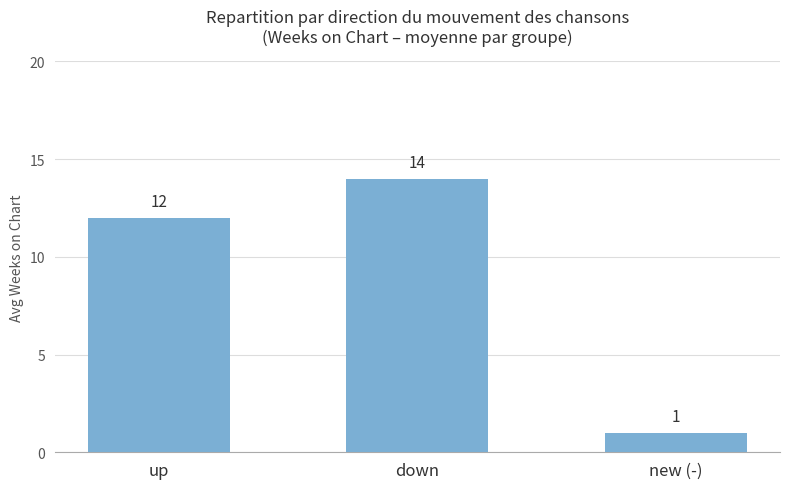

Reading left to right, transcribe all the data shown in this chart.

12	14	1